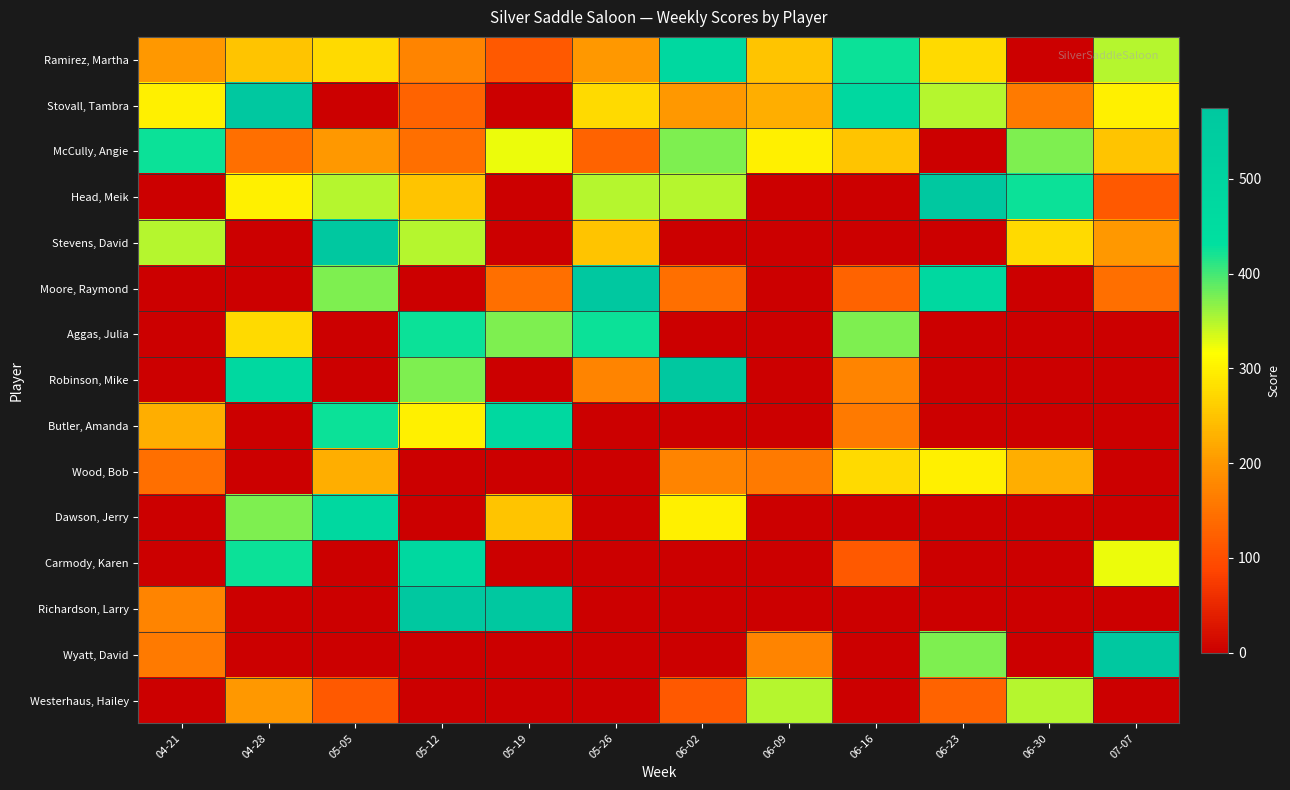

Which series changed the most between 04-28 and 05-12?

Richardson, Larry